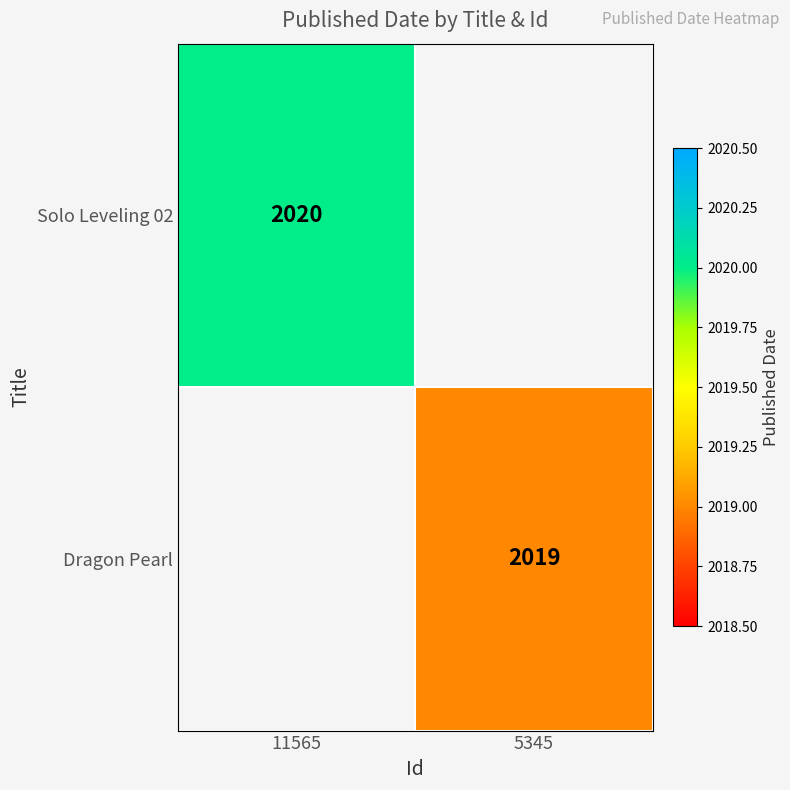

The value of Dragon Pearl at 5345 is 2019. True or false?

True